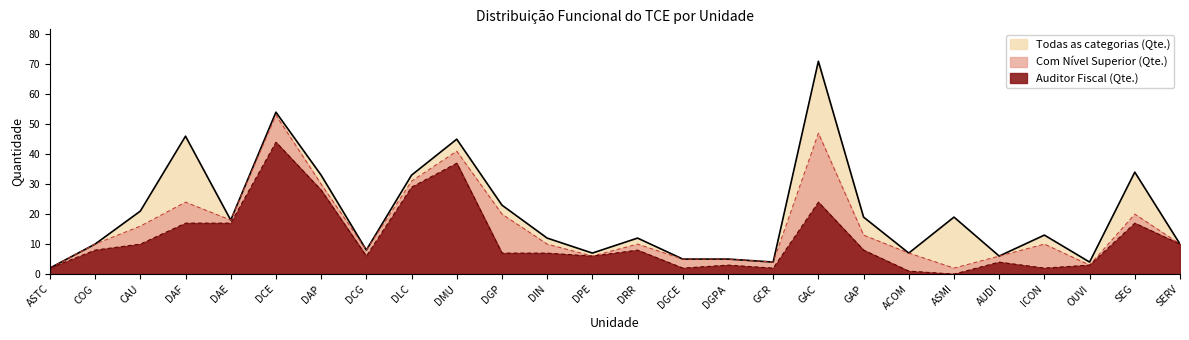

List the series in order of their peak value, lowest first.

Auditor Fiscal (Qte.), Com Nível Superior (Qte.), Todas as categorias (Qte.)